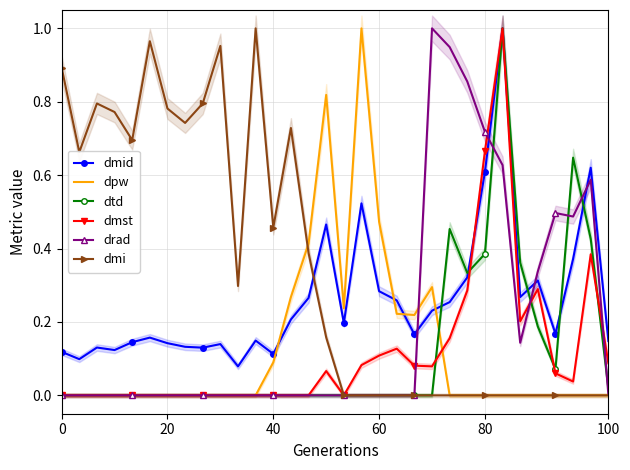

True or false: dmi and dtd cross at least once.

False